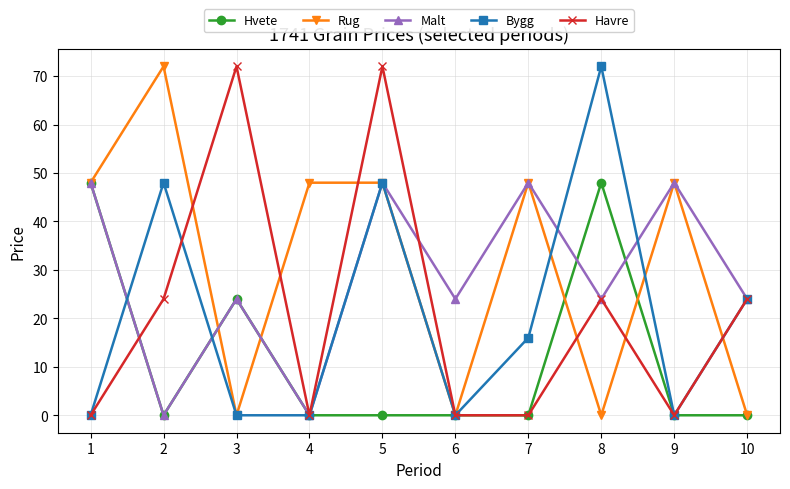

Reading right to left, extract all data points from this chart.

Hvete: 10=0	9=0	8=48	7=0	6=0	5=0	4=0	3=24	2=0	1=48
Rug: 10=0	9=48	8=0	7=48	6=0	5=48	4=48	3=0	2=72	1=48
Malt: 10=24	9=48	8=24	7=48	6=24	5=48	4=0	3=24	2=0	1=48
Bygg: 10=24	9=0	8=72	7=16	6=0	5=48	4=0	3=0	2=48	1=0
Havre: 10=24	9=0	8=24	7=0	6=0	5=72	4=0	3=72	2=24	1=0